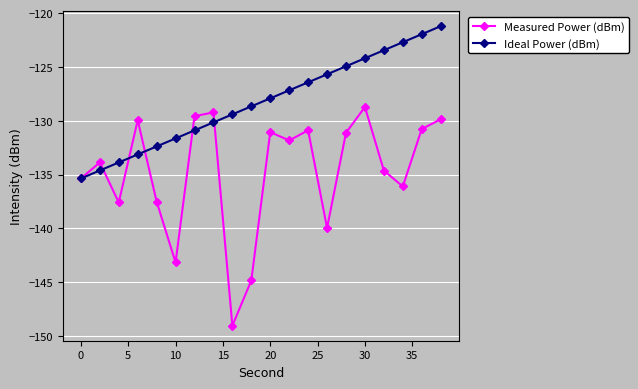

Does the chart display data point markers on the line(s)?

Yes